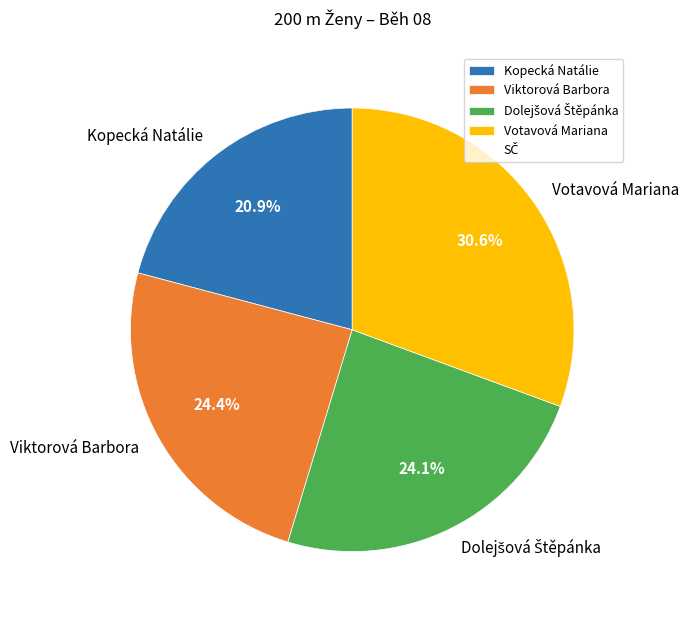

What is the smallest slice in the pie chart?

Kopecká Natálie